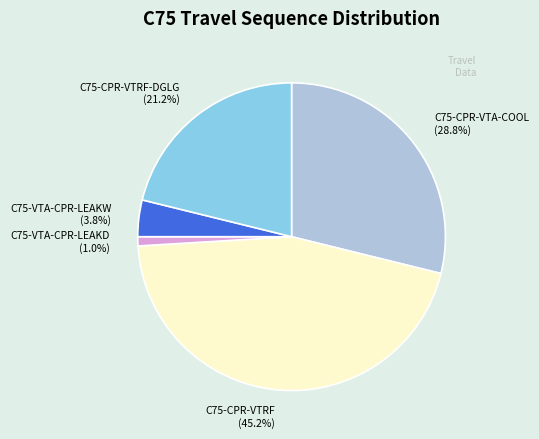

To the nearest percent, what portion does C75-VTA-CPR-LEAKW represent?

4%